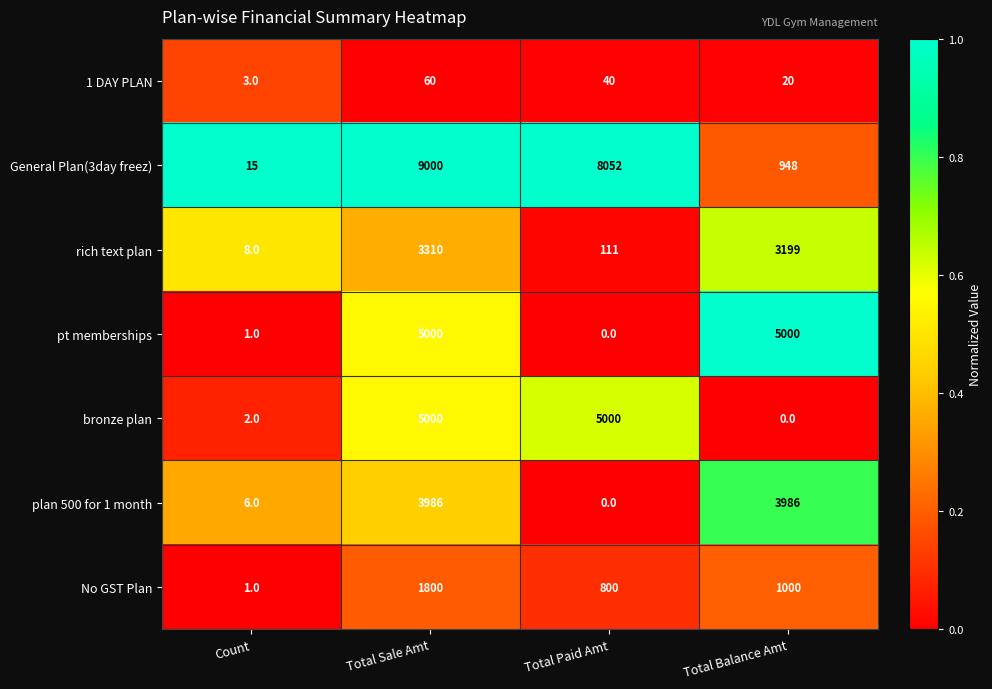

What value does the No GST Plan series have at Total Balance Amt?

1000